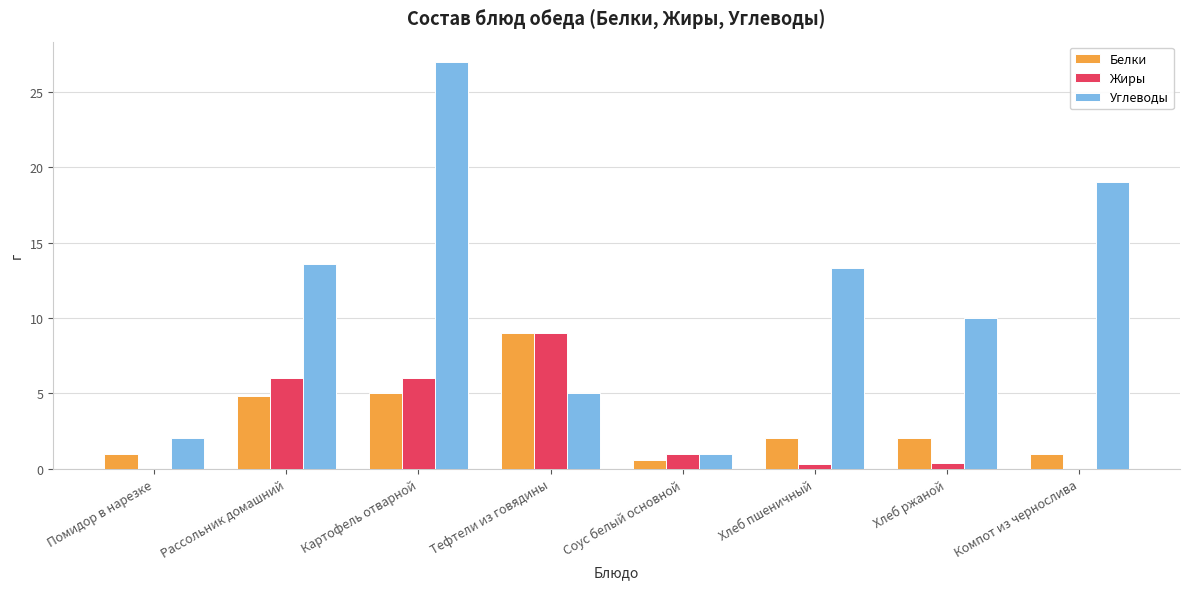

What is the sum of the Углеводы values at Компот из чернослива and Помидор в нарезке?

21.0